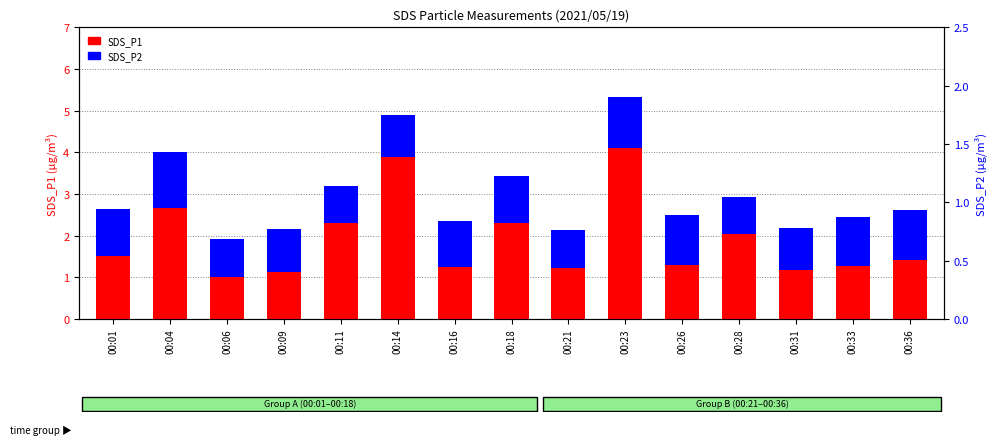

Is the value of SDS_P1 at 00:21 greater than the value of SDS_P2 at 00:26?

Yes